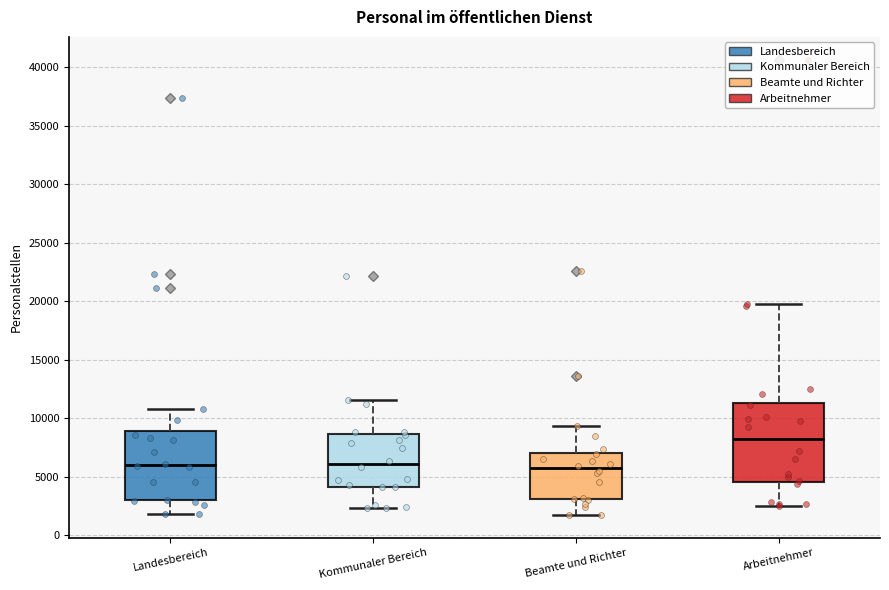

Comparing the boxes themselves (not the whiskers), which one is the tallest?

Arbeitnehmer